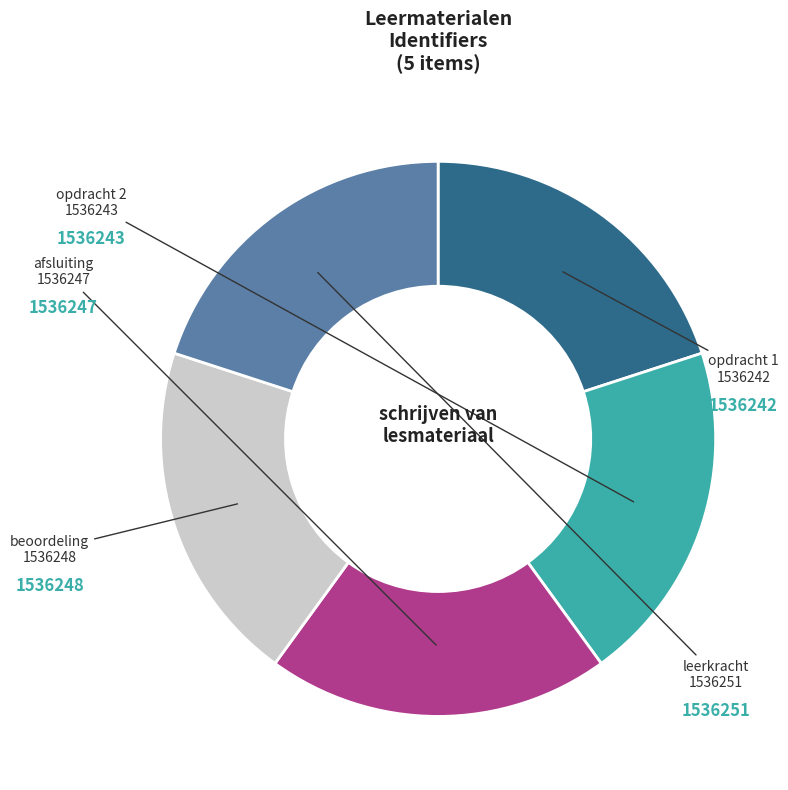

Is the sum of afsluiting and leerkracht greater than half?

No